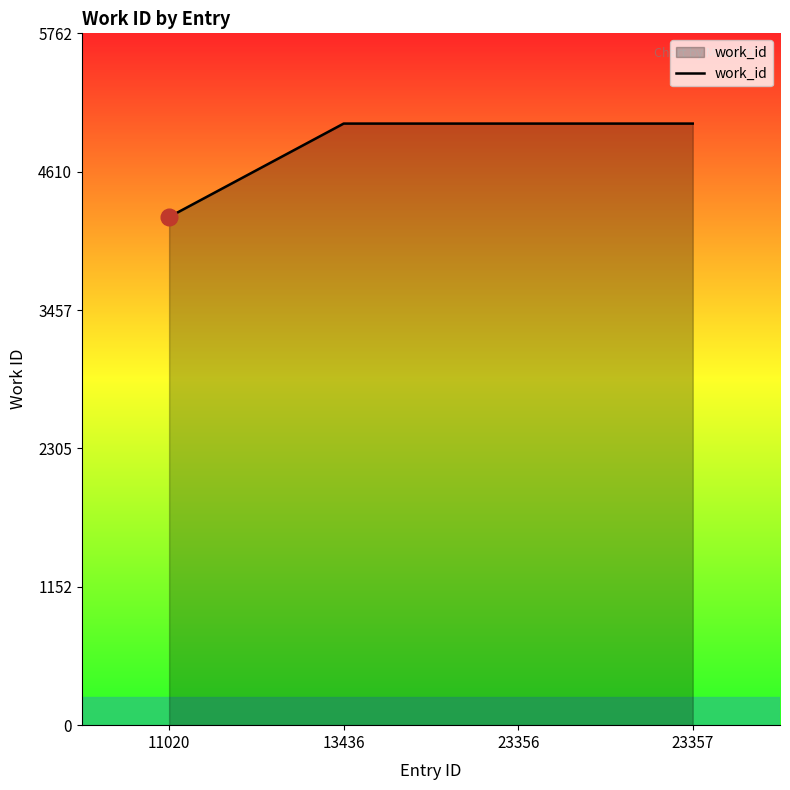

Reading left to right, list all the values displayed in this chart.

11020=4233	13436=5011	23356=5011	23357=5011